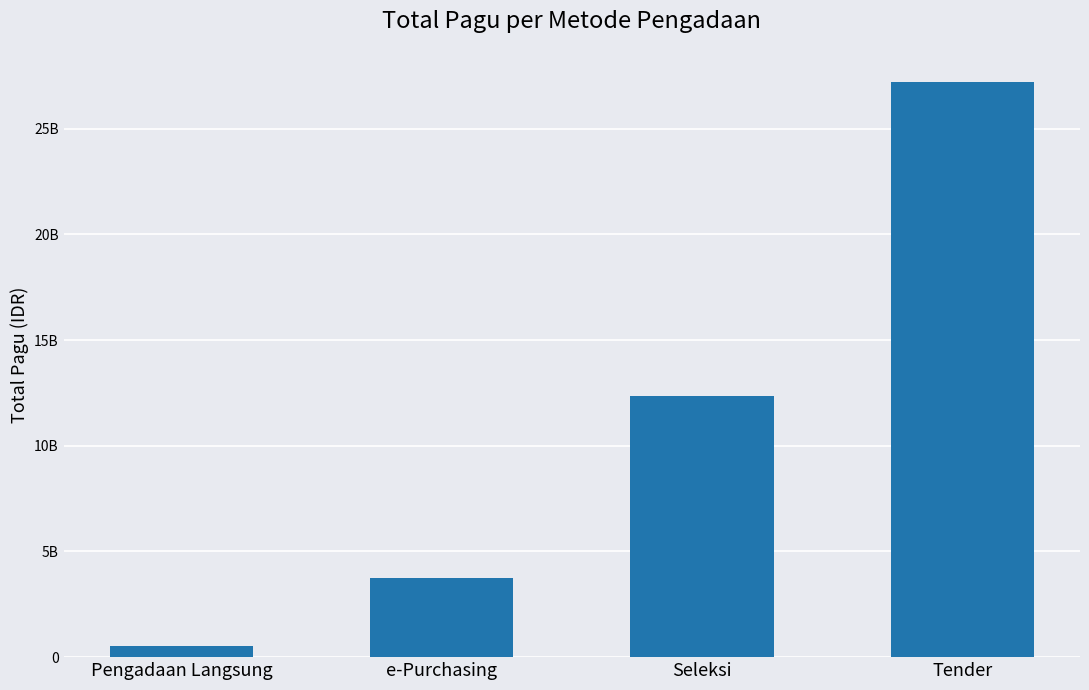

True or false: the data shows 21100875307 at Seleksi.

False